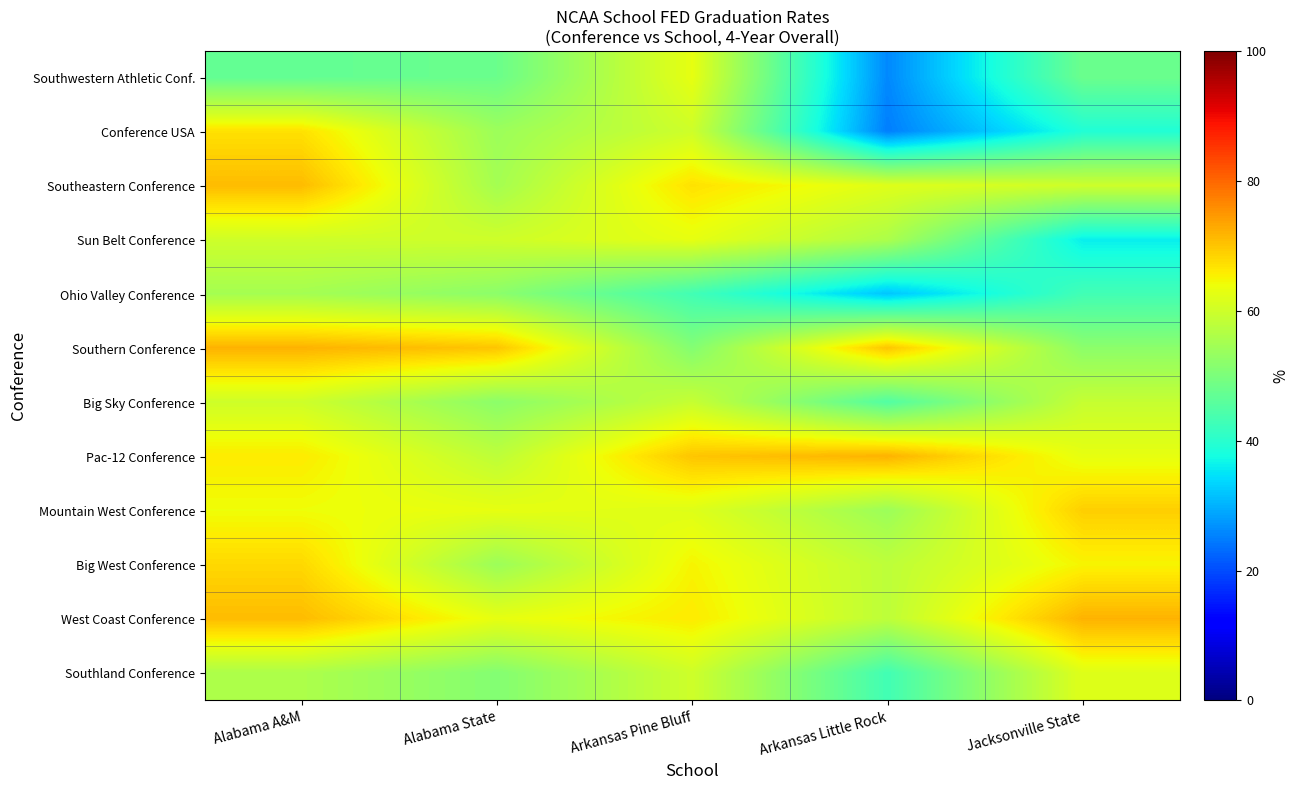

Reading left to right, transcribe all the data shown in this chart.

Southwestern Athletic Conf.: Alabama A&M=47	Alabama State=48	Arkansas Pine Bluff=63	Arkansas Little Rock=26	Jacksonville State=48
Conference USA: Alabama A&M=67	Alabama State=54	Arkansas Pine Bluff=60	Arkansas Little Rock=25	Jacksonville State=39
Southeastern Conference: Alabama A&M=71	Alabama State=55	Arkansas Pine Bluff=67	Arkansas Little Rock=62	Jacksonville State=60
Sun Belt Conference: Alabama A&M=60	Alabama State=60	Arkansas Pine Bluff=63	Arkansas Little Rock=56	Jacksonville State=36
Ohio Valley Conference: Alabama A&M=55	Alabama State=52	Arkansas Pine Bluff=43	Arkansas Little Rock=32	Jacksonville State=43
Southern Conference: Alabama A&M=72	Alabama State=70	Arkansas Pine Bluff=51	Arkansas Little Rock=70	Jacksonville State=52
Big Sky Conference: Alabama A&M=60	Alabama State=52	Arkansas Pine Bluff=59	Arkansas Little Rock=45	Jacksonville State=59
Pac-12 Conference: Alabama A&M=66	Alabama State=58	Arkansas Pine Bluff=70	Arkansas Little Rock=72	Jacksonville State=63
Mountain West Conference: Alabama A&M=64	Alabama State=63	Arkansas Pine Bluff=62	Arkansas Little Rock=54	Jacksonville State=69
Big West Conference: Alabama A&M=68	Alabama State=54	Arkansas Pine Bluff=65	Arkansas Little Rock=58	Jacksonville State=65
West Coast Conference: Alabama A&M=71	Alabama State=63	Arkansas Pine Bluff=66	Arkansas Little Rock=58	Jacksonville State=72
Southland Conference: Alabama A&M=56	Alabama State=51	Arkansas Pine Bluff=60	Arkansas Little Rock=43	Jacksonville State=62